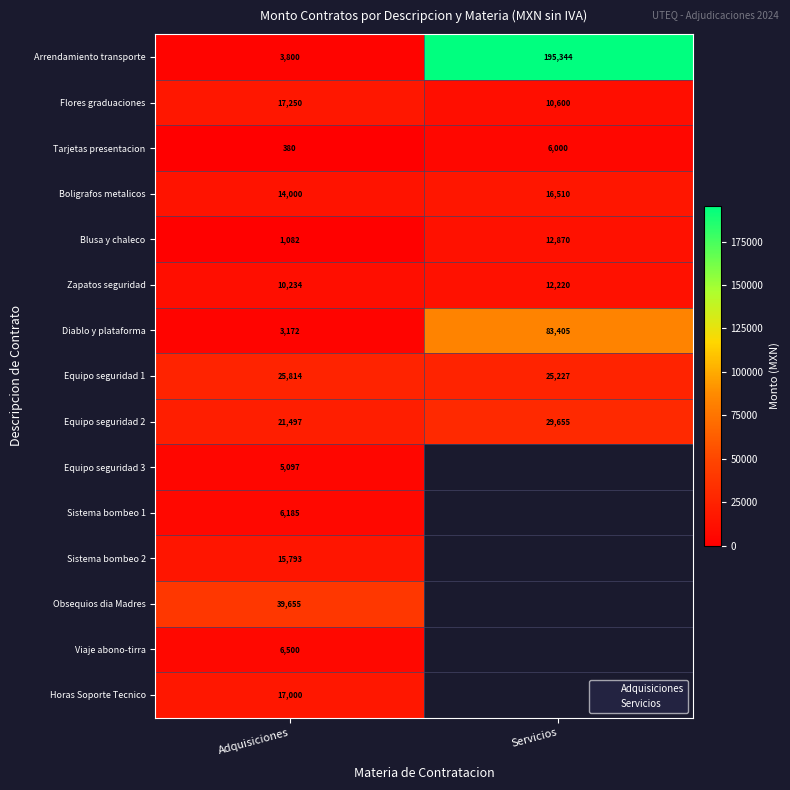

The value of Sistema bombeo 1 at Adquisiciones is 9851.0. True or false?

False